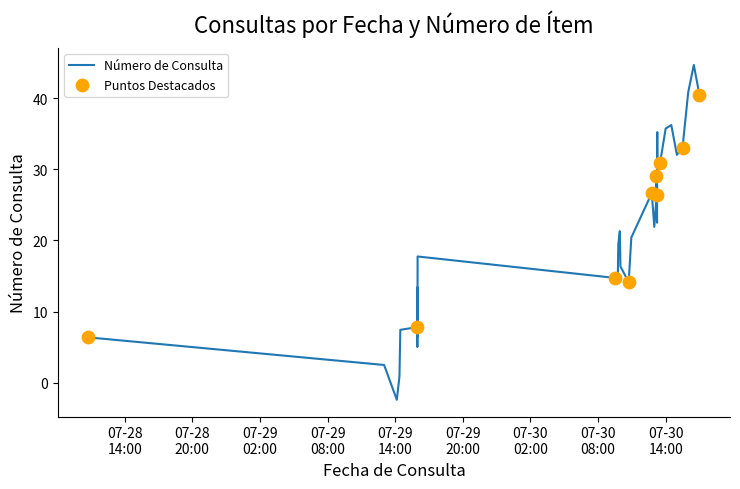

What is the difference between the maximum and minimum values?

47.1